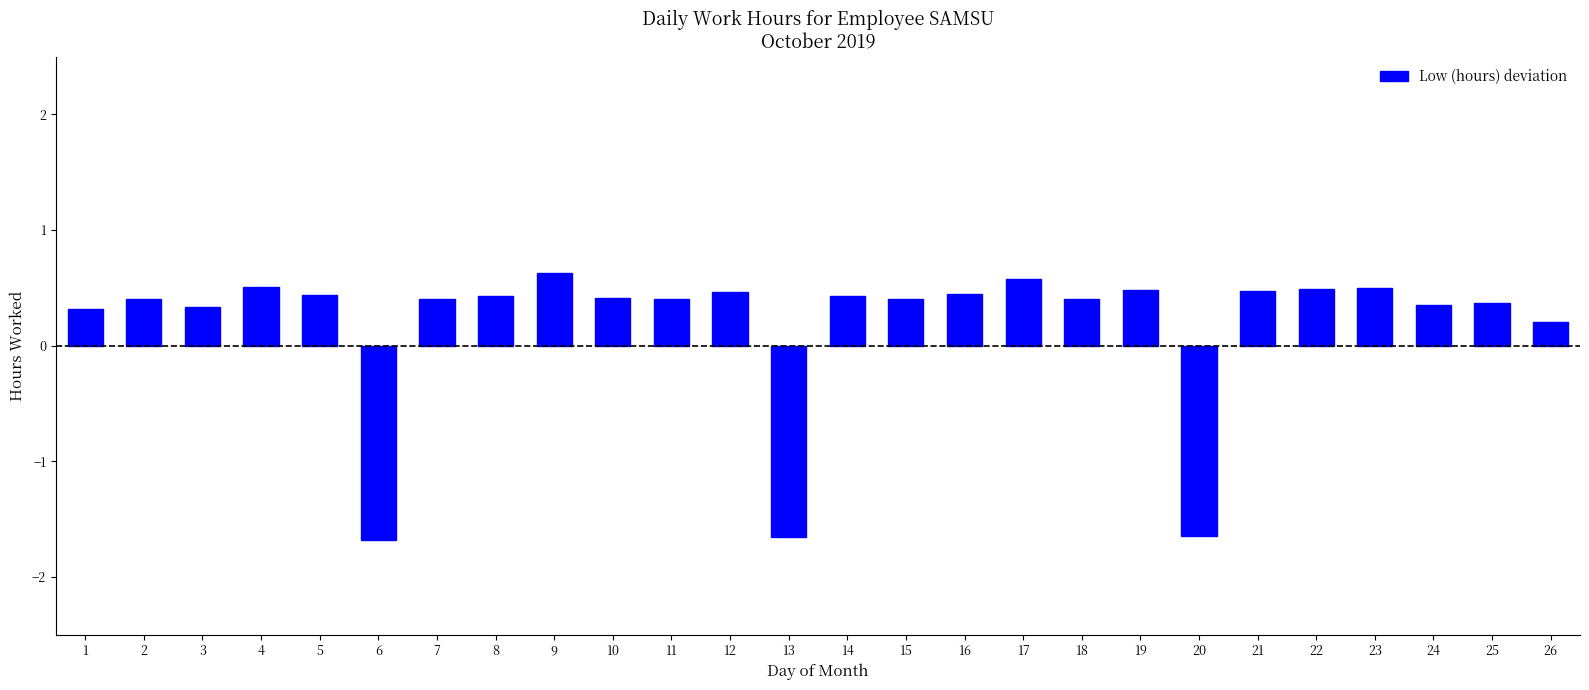

What is the difference between the maximum and minimum values?

2.3